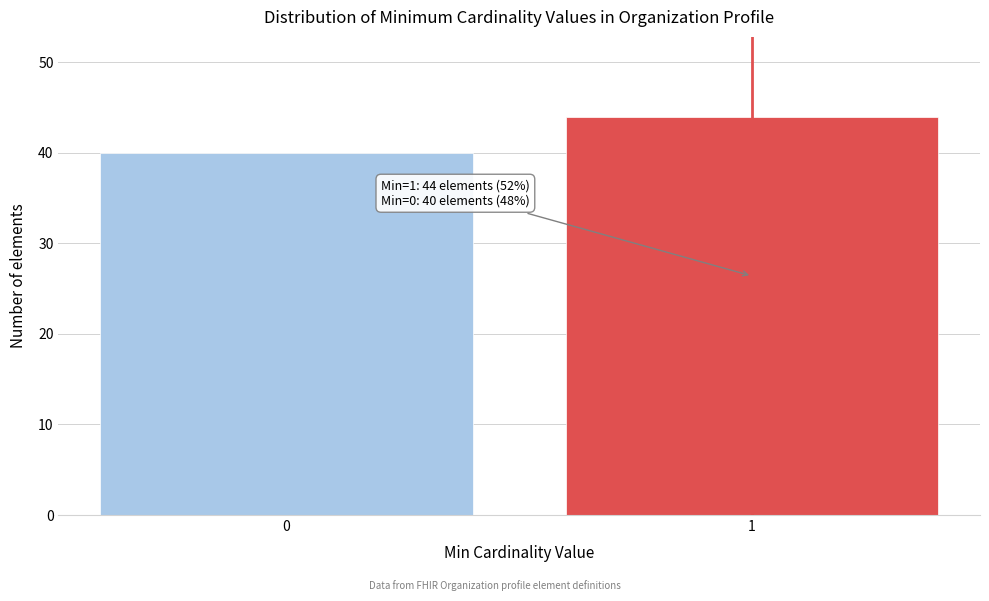

Reading left to right, extract all data points from this chart.

40	44